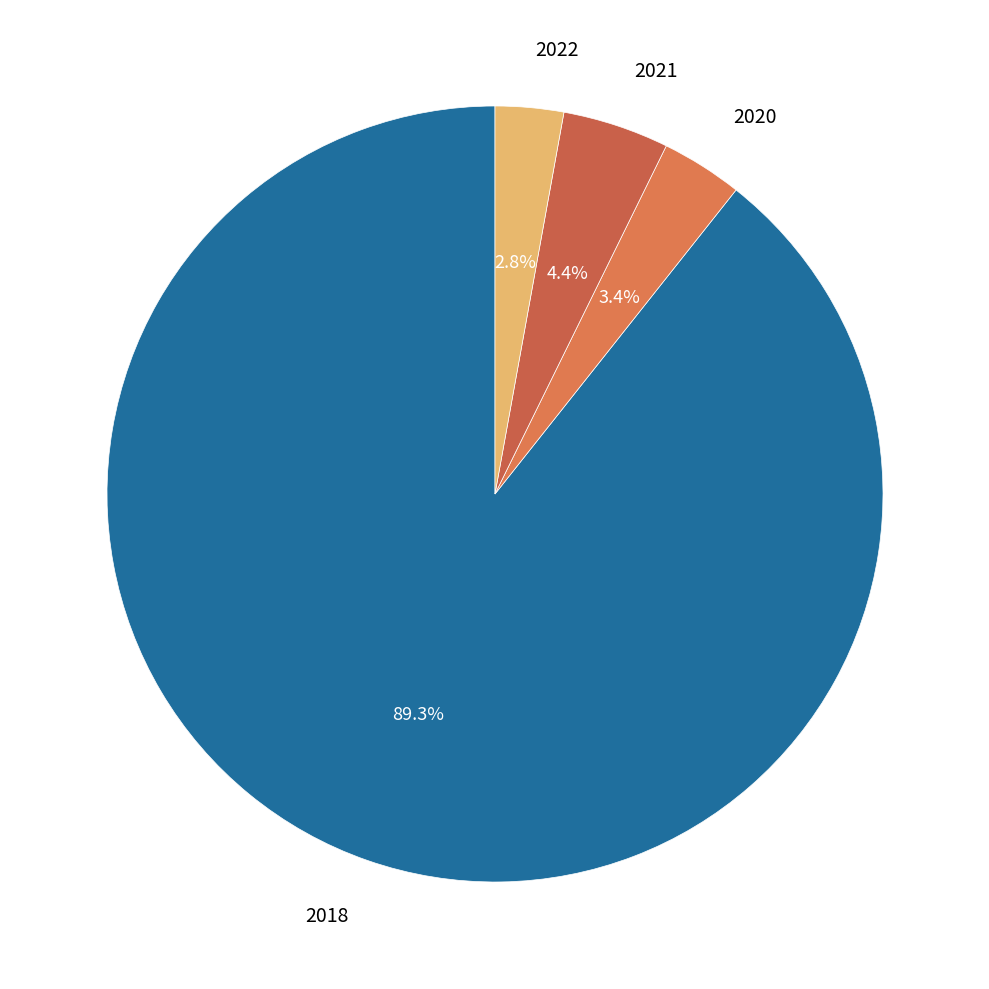

Combined, do 2018 and 2022 account for over 50%?

Yes